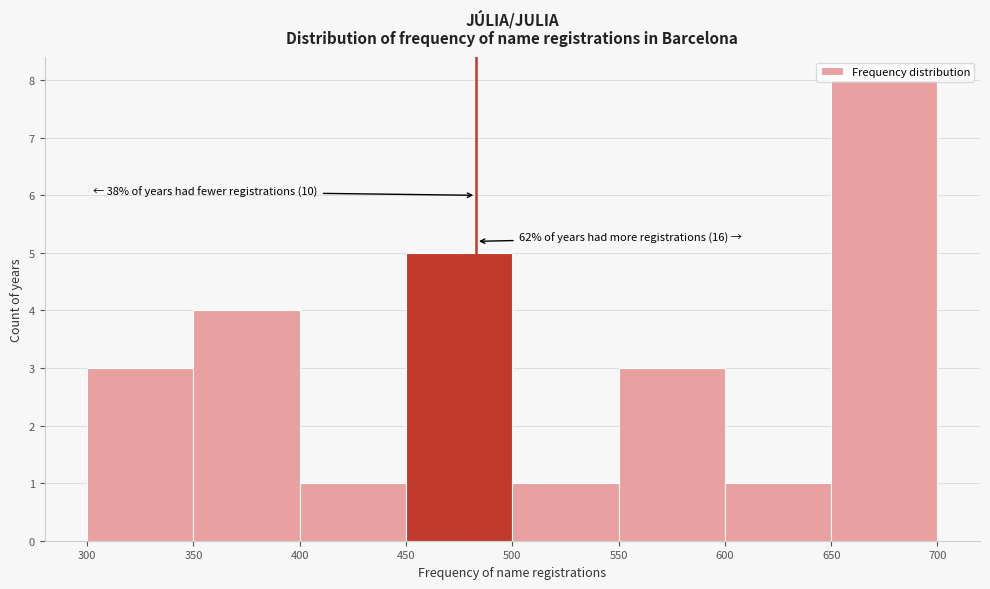

Over which range of the x-axis is the bar tallest?

650 to 700